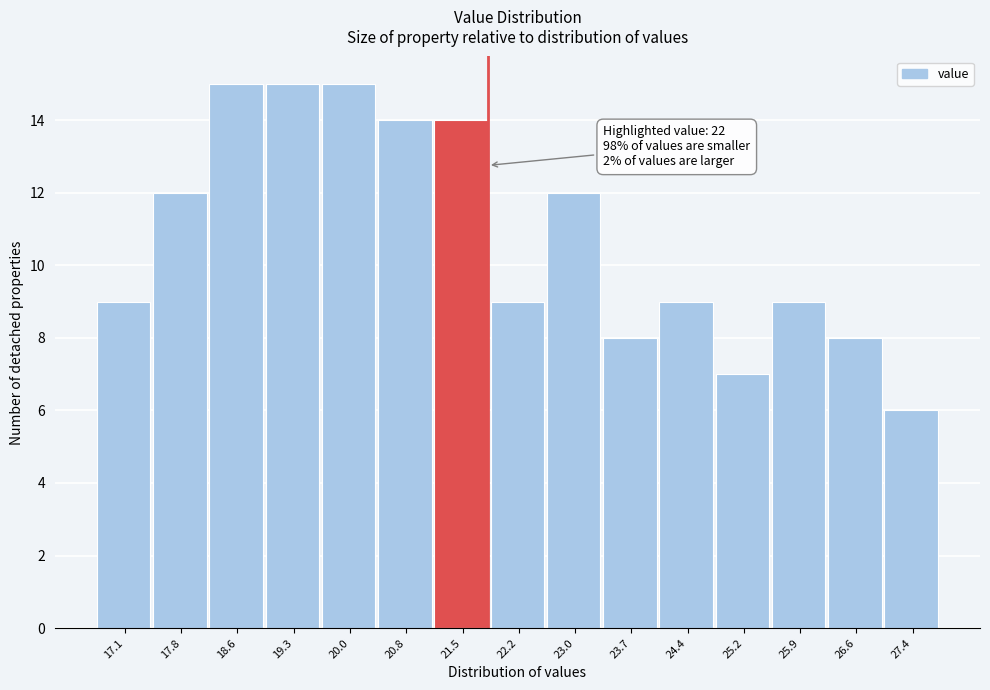

Reading left to right, list all the values displayed in this chart.

9	12	15	15	15	14	14	9	12	8	9	7	9	8	6